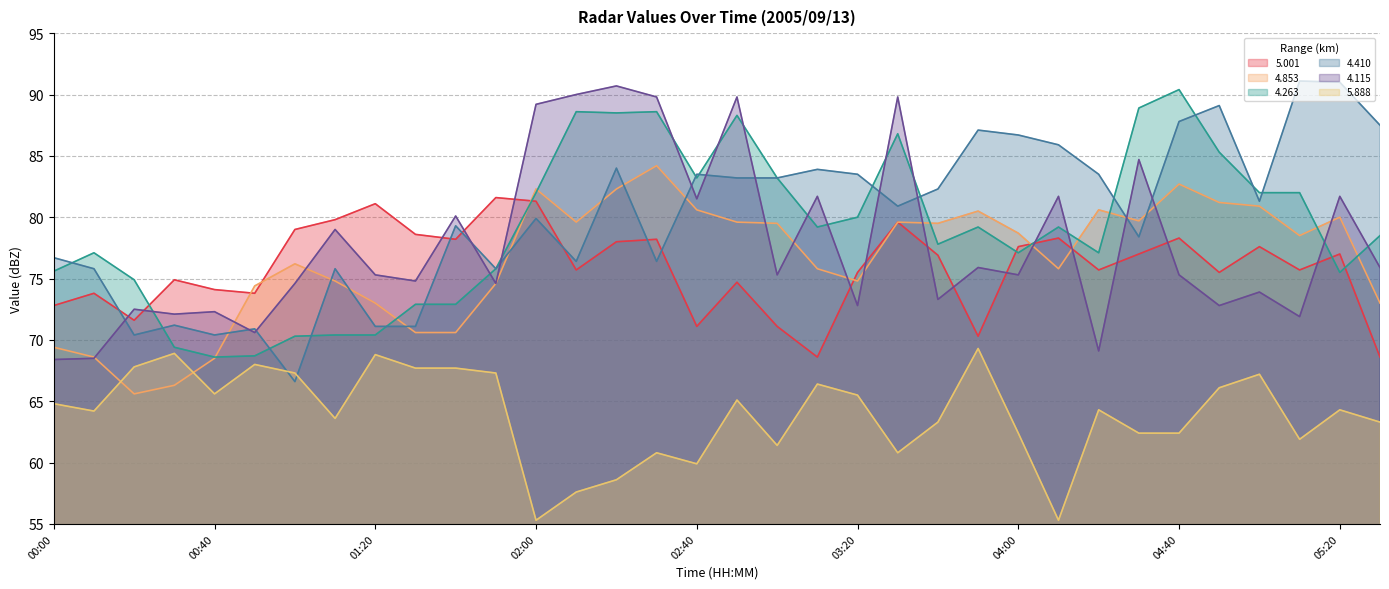

The value of   5.001 at 04:40 is 78.3. True or false?

True